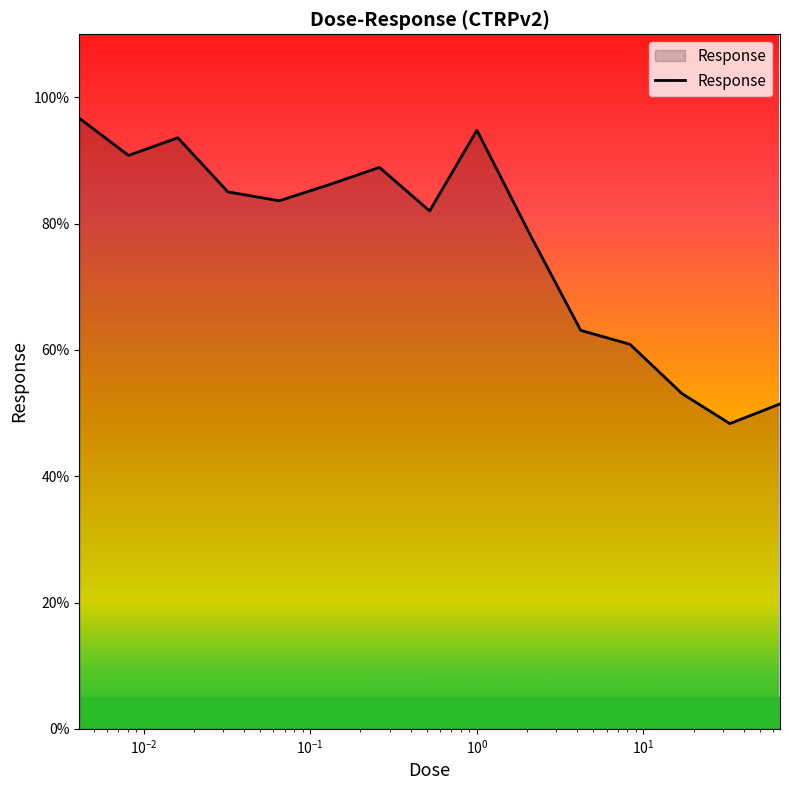

What is the maximum value shown in the chart?

96.7